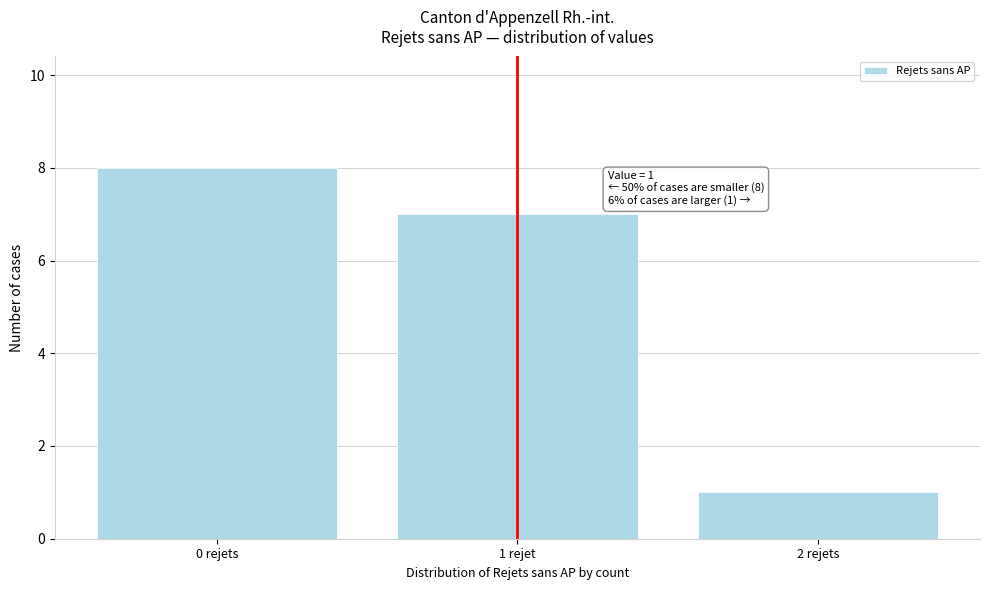

Reading left to right, extract all data points from this chart.

0 rejets=8	1 rejet=7	2 rejets=1